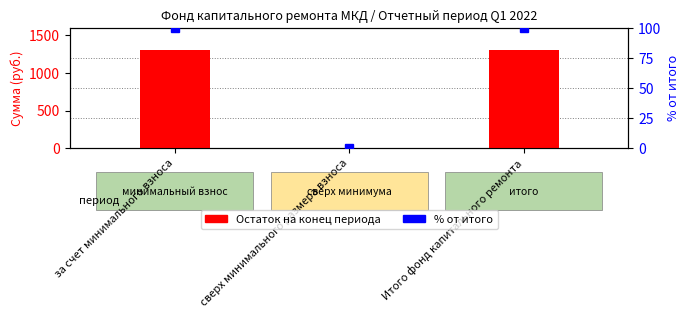

True or false: Остаток на конец периода has a value of 1308.9 at за счет минимального взноса.

True